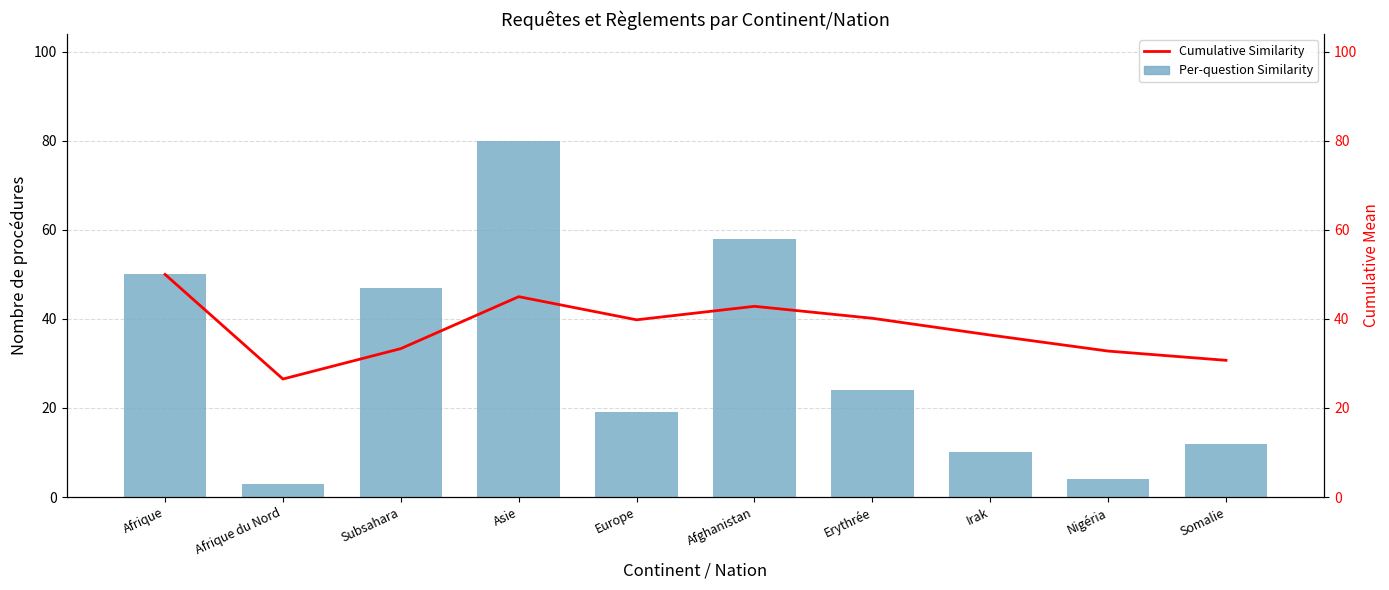

Between Asie and Erythrée, which series saw the biggest shift?

Per-question Similarity